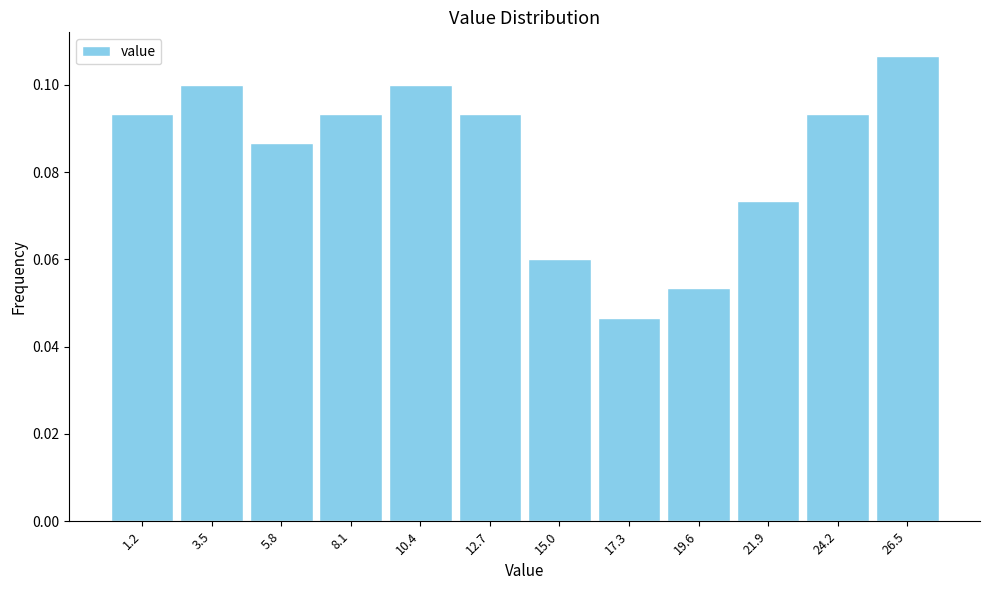

The chart shows a value of 0.1 at 21.9. True or false?

True